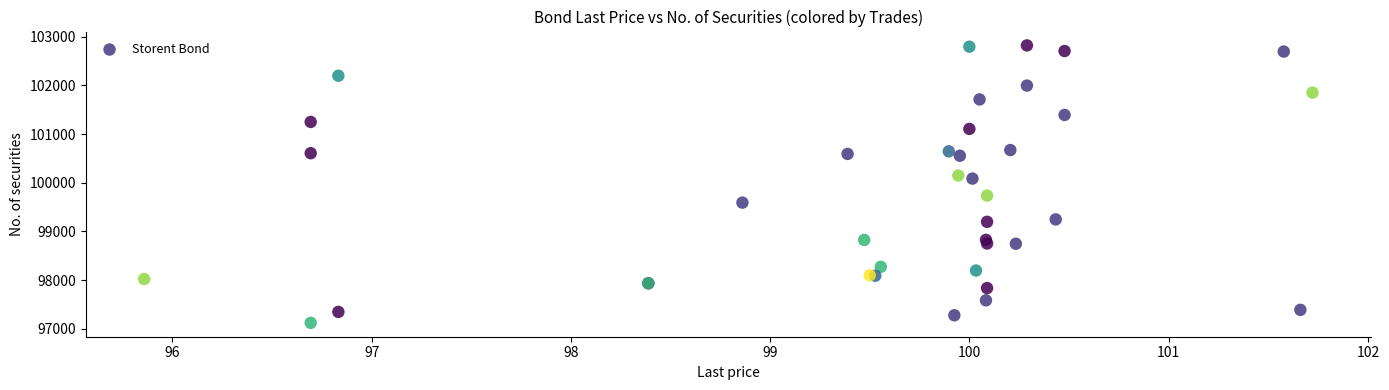

What Y value in the scatter plot is closest to 99971?

100085.4